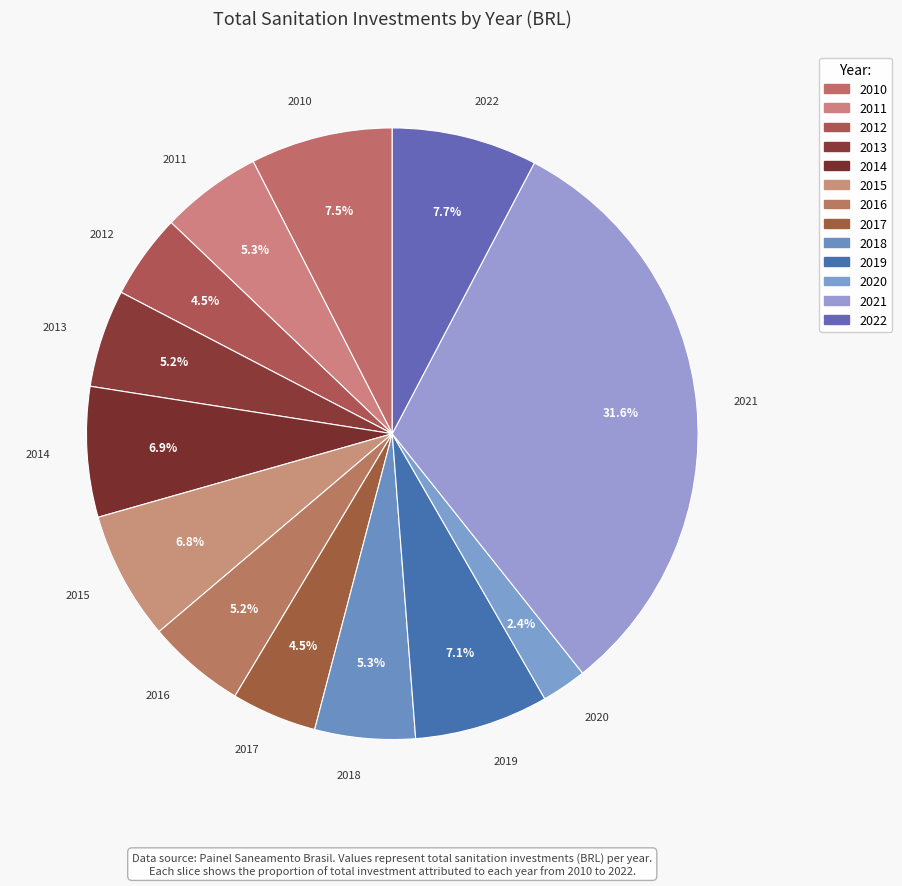

How many slices are in this pie chart?

13